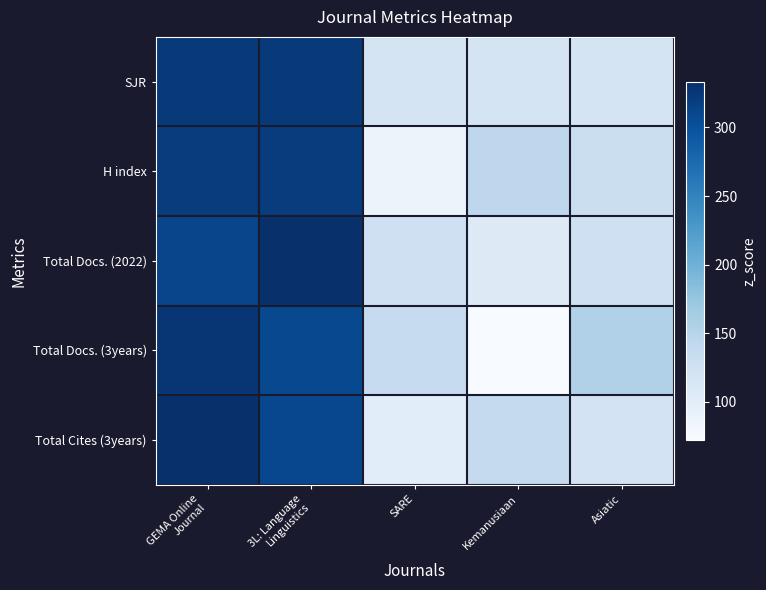

Reading right to left, list all the values displayed in this chart.

SJR: Asiatic=118.4	Kemanusiaan=118.4	SARE=118.4	3L: Language
Linguistics=322.5	GEMA Online
Journal=322.5
H index: Asiatic=129.7	Kemanusiaan=144.3	SARE=85.7	3L: Language
Linguistics=320.2	GEMA Online
Journal=320.2
Total Docs. (2022): Asiatic=125.6	Kemanusiaan=105.0	SARE=125.6	3L: Language
Linguistics=332.2	GEMA Online
Journal=311.5
Total Docs. (3years): Asiatic=155.6	Kemanusiaan=72.3	SARE=137.1	3L: Language
Linguistics=308.2	GEMA Online
Journal=326.7
Total Cites (3years): Asiatic=119.3	Kemanusiaan=138.0	SARE=100.2	3L: Language
Linguistics=309.1	GEMA Online
Journal=333.3